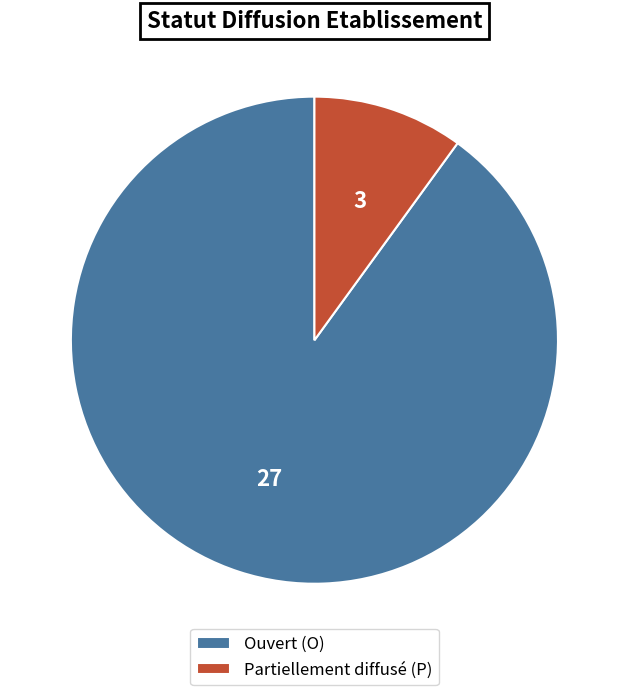

Is it true that Ouvert (O) is 90% of the pie?

True